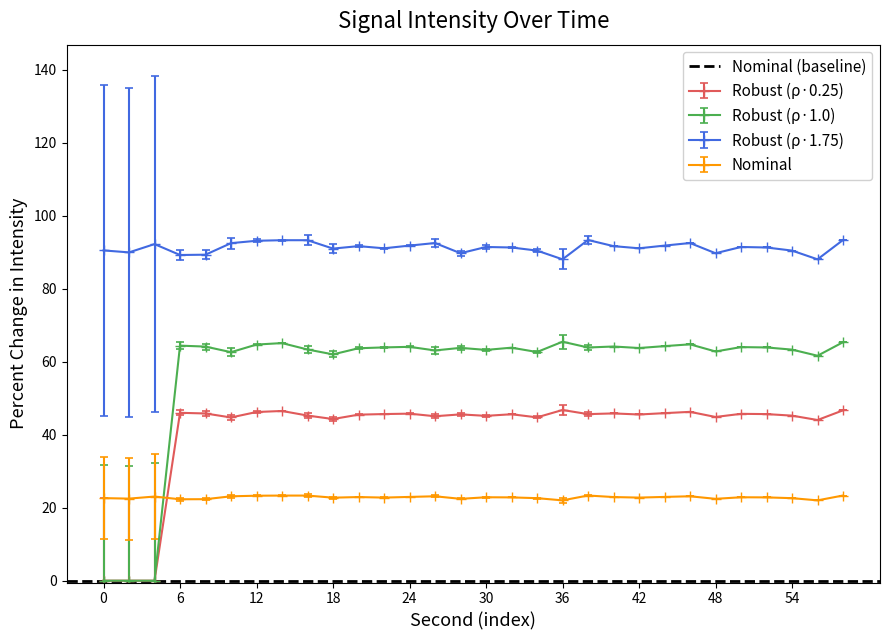

True or false: minute=1 and minute=0 intersect in this chart.

False